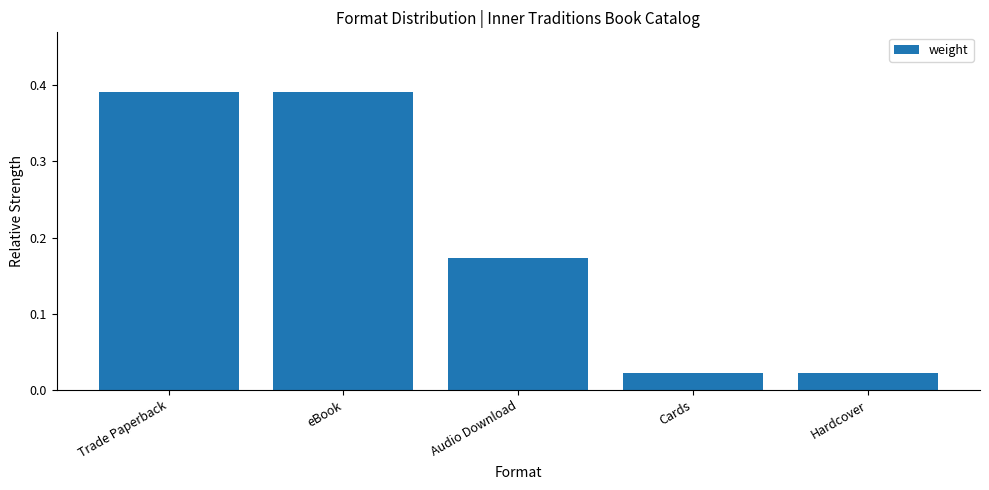

What is the sum of all values?

1.0